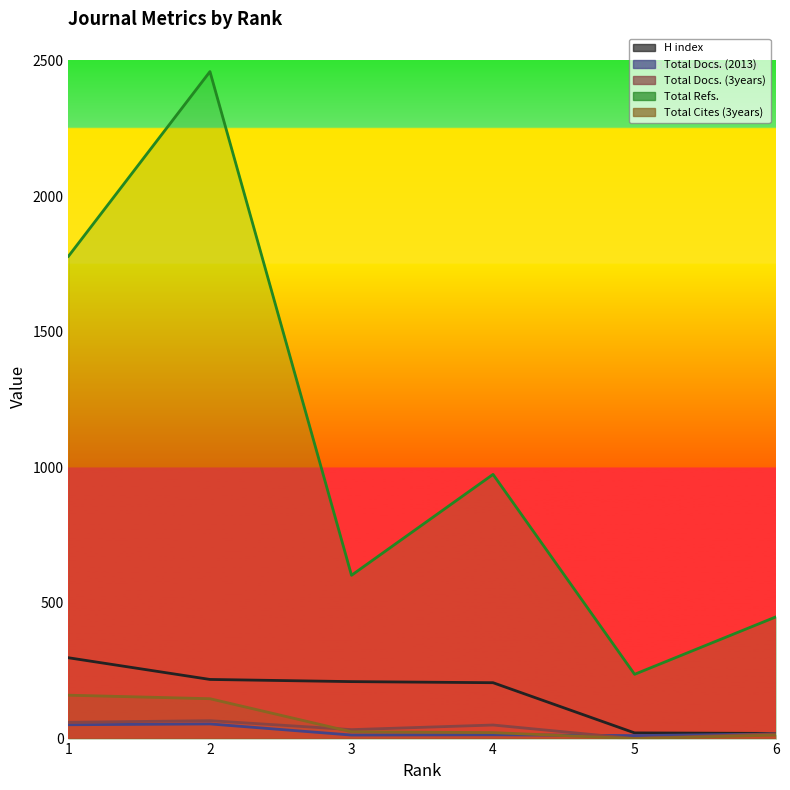

What are all the series names shown in the legend?

H index, Total Docs. (2013), Total Docs. (3years), Total Refs., Total Cites (3years)